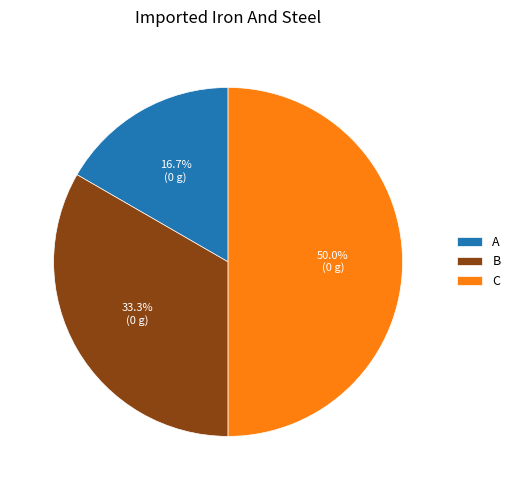

To the nearest percent, what portion does C represent?

50%